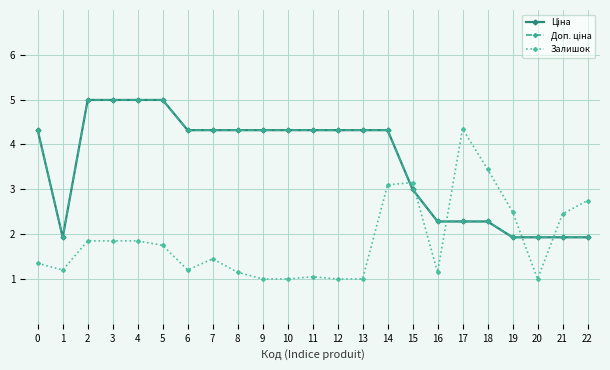

Is this an area chart (filled region under the line)?

No